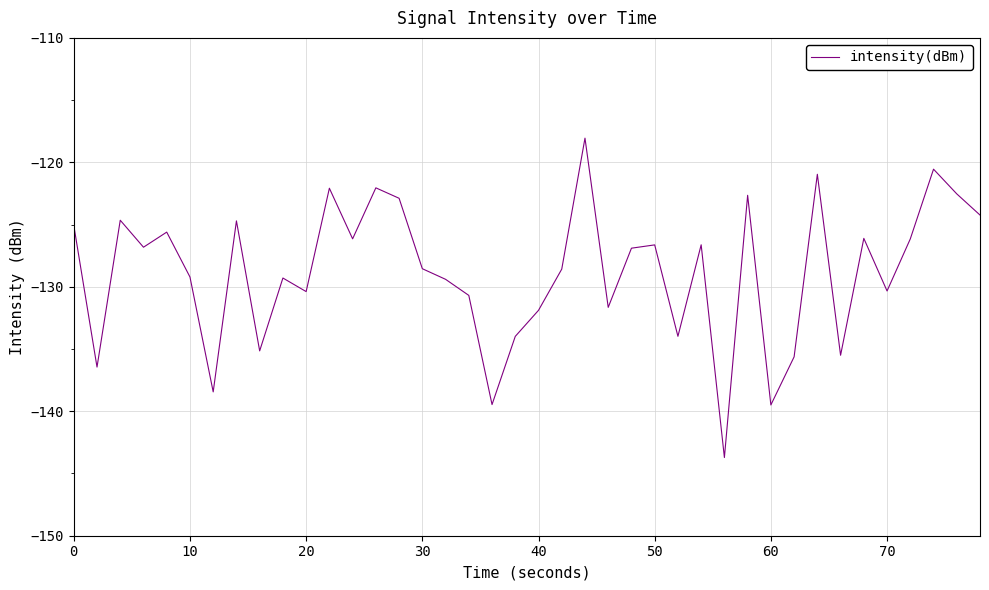

Count the number of data series in this chart.

1